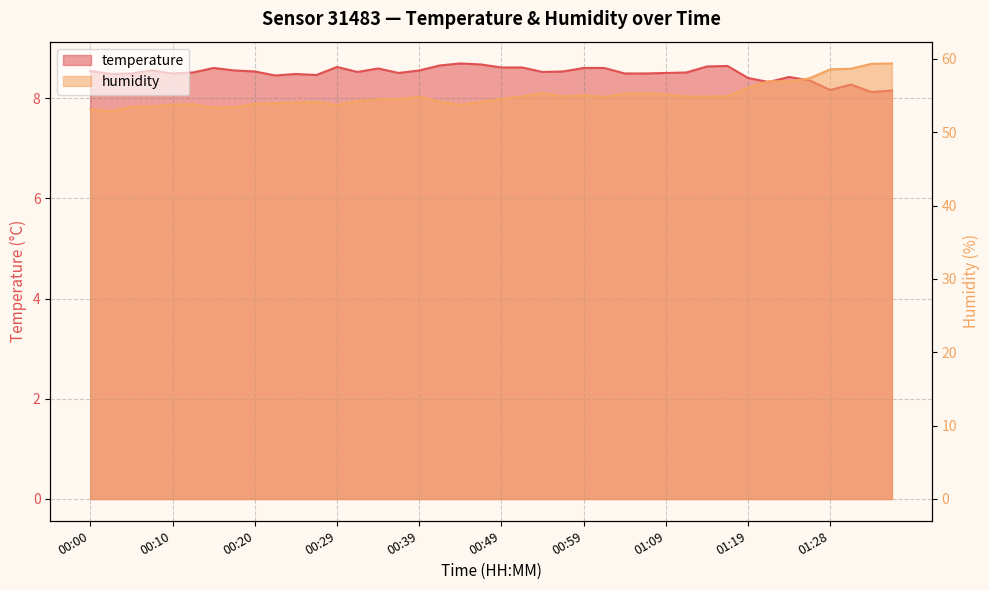

Reading left to right, transcribe all the data shown in this chart.

temperature: 00:00=8.5	00:03=8.5	00:05=8.5	00:08=8.6	00:10=8.5	00:12=8.5	00:15=8.6	00:17=8.6	00:20=8.5	00:22=8.4	00:25=8.5	00:27=8.5	00:29=8.6	00:32=8.5	00:34=8.6	00:37=8.5	00:39=8.6	00:42=8.7	00:44=8.7	00:47=8.7	00:49=8.6	00:52=8.6	00:54=8.5	00:56=8.5	00:59=8.6	01:01=8.6	01:04=8.5	01:06=8.5	01:09=8.5	01:11=8.5	01:14=8.6	01:16=8.6	01:19=8.4	01:21=8.3	01:23=8.4	01:26=8.3	01:28=8.2	01:31=8.3	01:33=8.1	01:36=8.2
humidity: 00:00=53.1	00:03=52.8	00:05=53.5	00:08=53.5	00:10=53.8	00:12=53.8	00:15=53.4	00:17=53.4	00:20=53.9	00:22=53.9	00:25=54.1	00:27=54.1	00:29=53.7	00:32=54.3	00:34=54.5	00:37=54.5	00:39=54.8	00:42=54.2	00:44=53.7	00:47=54.2	00:49=54.5	00:52=54.9	00:54=55.4	00:56=54.9	00:59=55.1	01:01=54.8	01:04=55.2	01:06=55.3	01:09=55.2	01:11=54.9	01:14=54.9	01:16=54.9	01:19=56.0	01:21=57.0	01:23=56.9	01:26=57.4	01:28=58.6	01:31=58.6	01:33=59.3	01:36=59.4